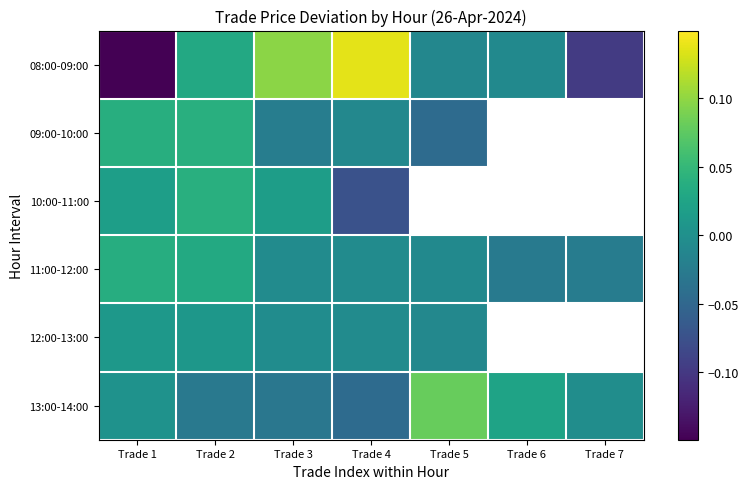

Which series has the largest total across all categories?

08:00-09:00